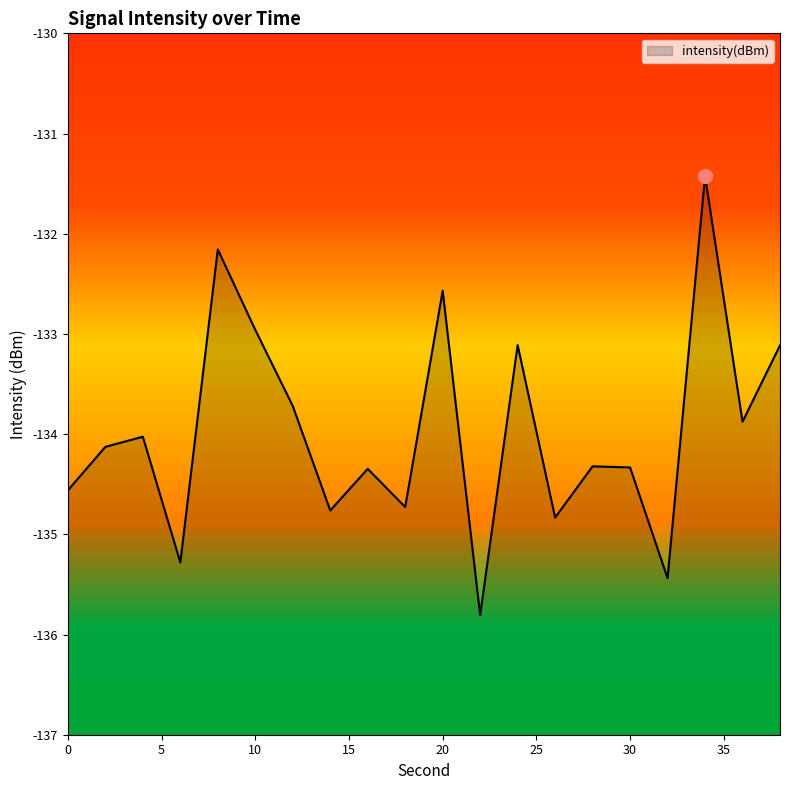

What is the sum of all values?

-2679.5